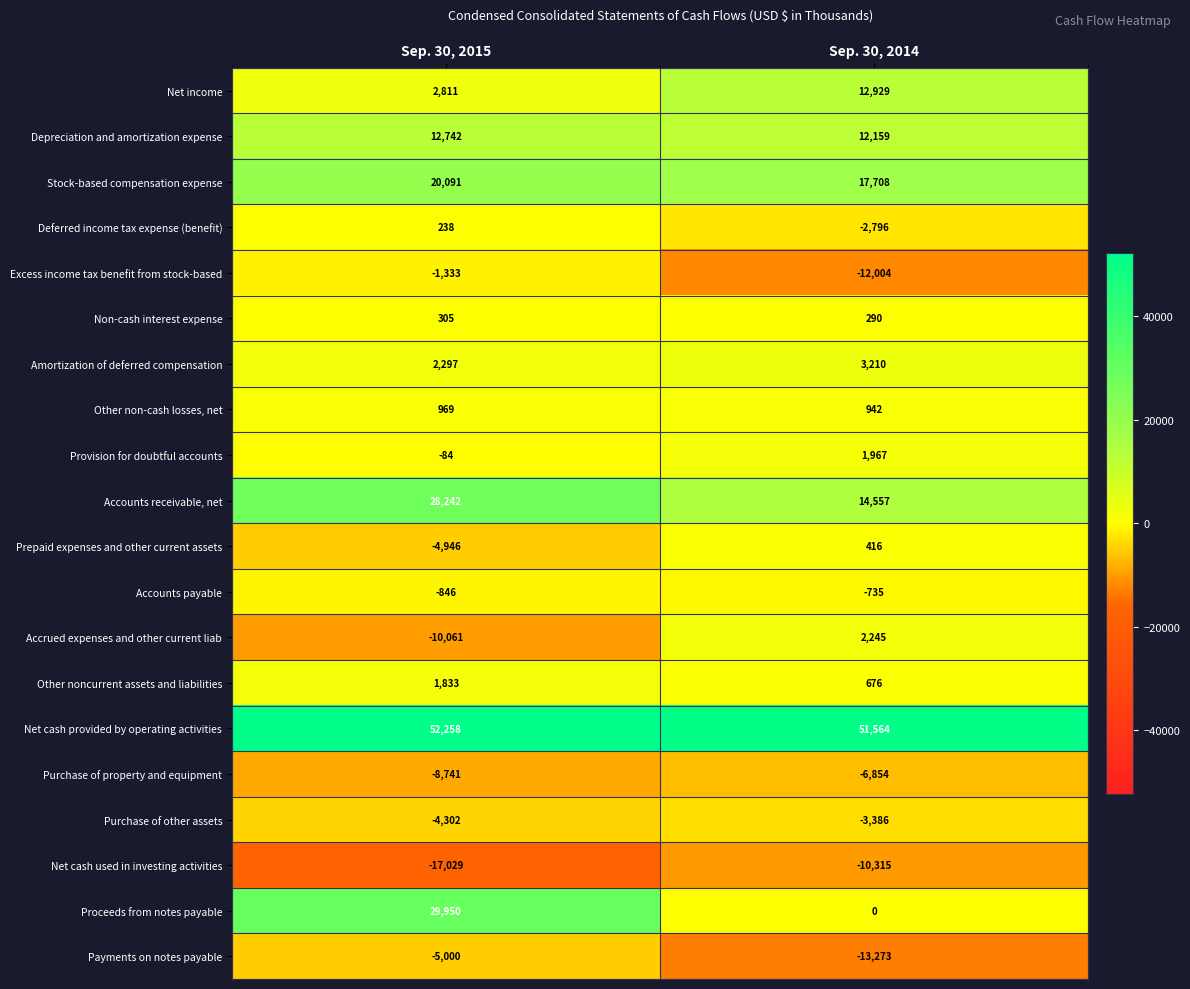

Which category has the lowest value in the Accounts receivable, net series?

Sep. 30, 2014